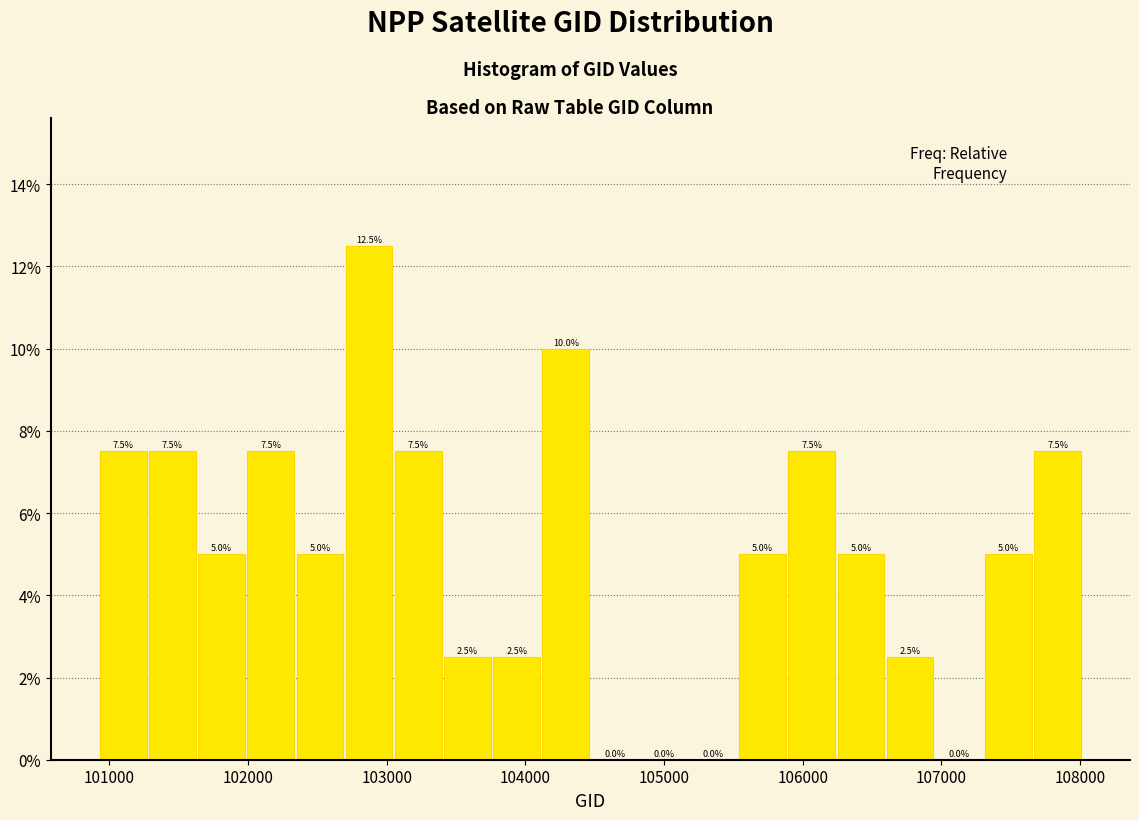

Around what value on the x-axis is the tallest bar? Give the approximate position of its centre, as read against the axis.

102900